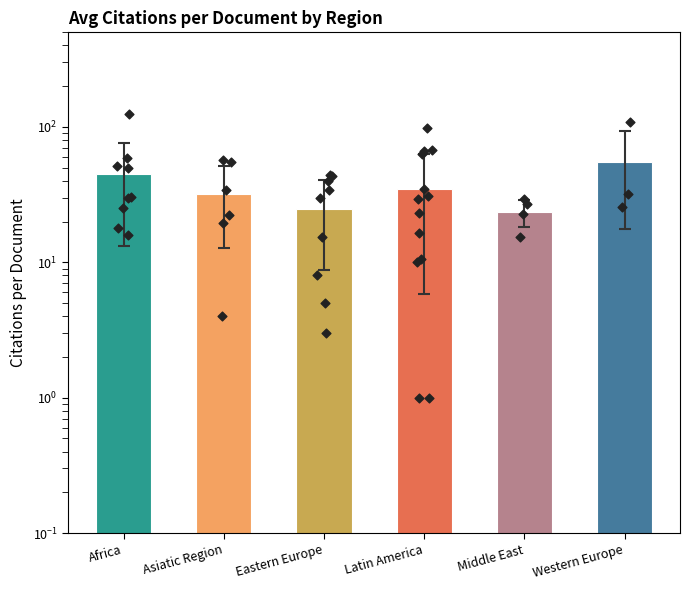

What is the ratio of the value at Africa to the value at Latin America?

1.3